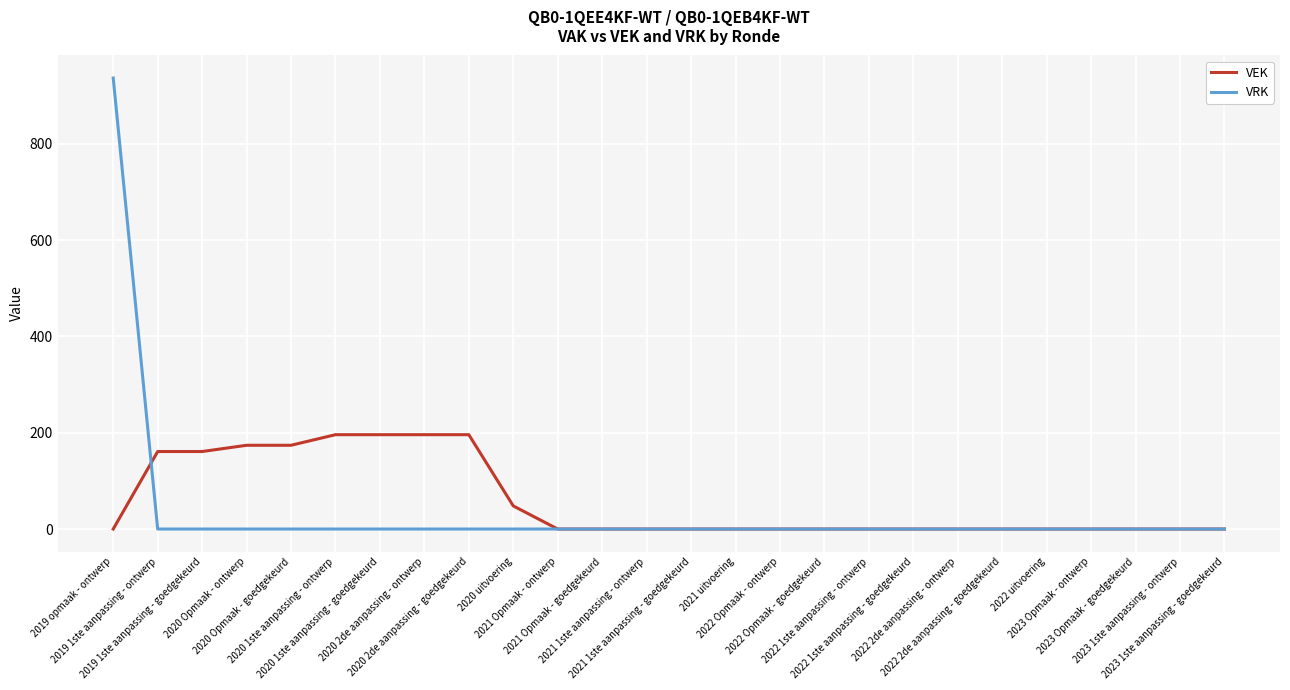

Which series changed the most between 2020 2de aanpassing - ontwerp and 2023 Opmaak - ontwerp?

VEK